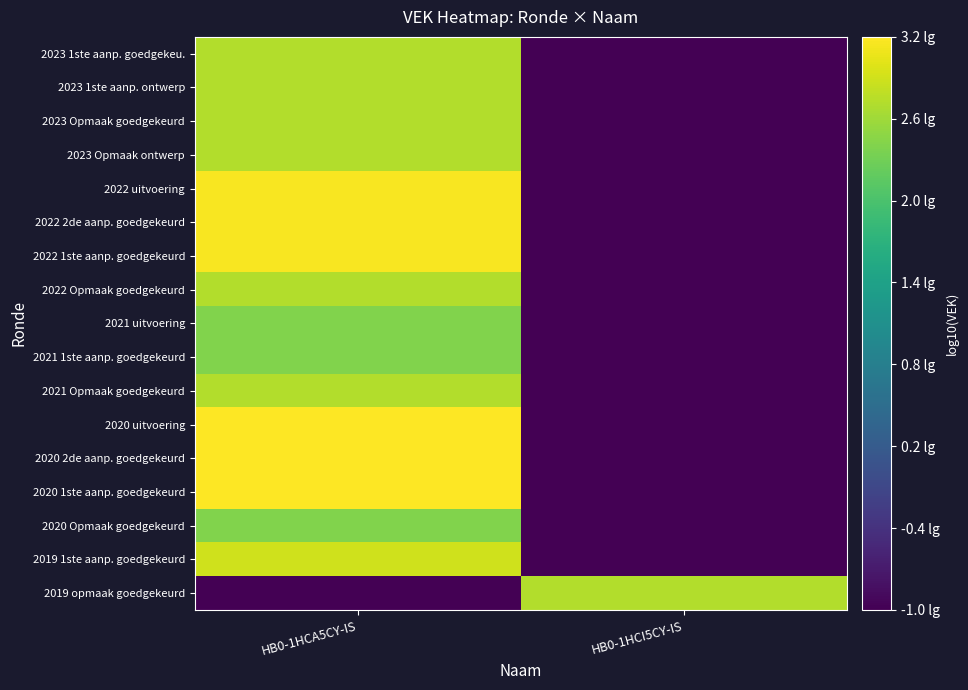

Count the number of data series in this chart.

17